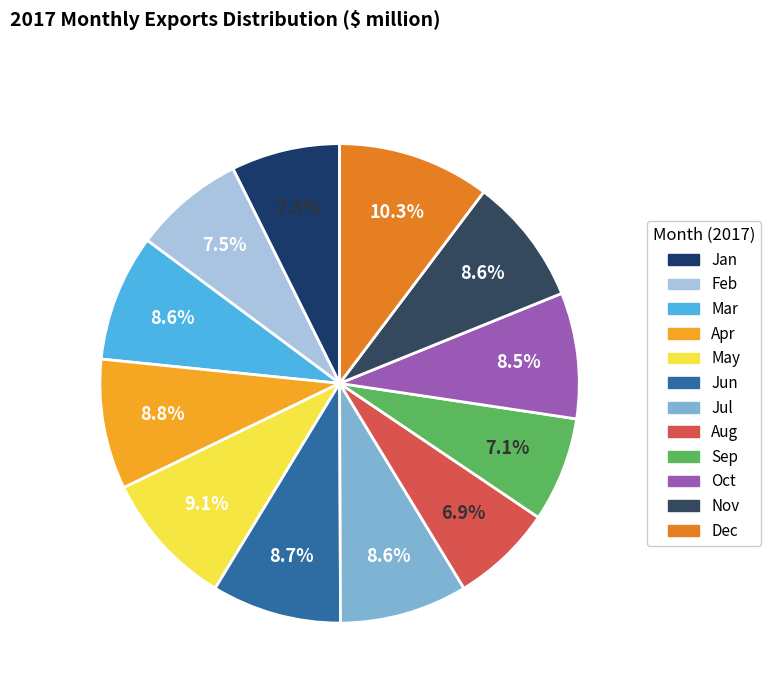

What percentage is the Feb slice, to the nearest percent?

7%